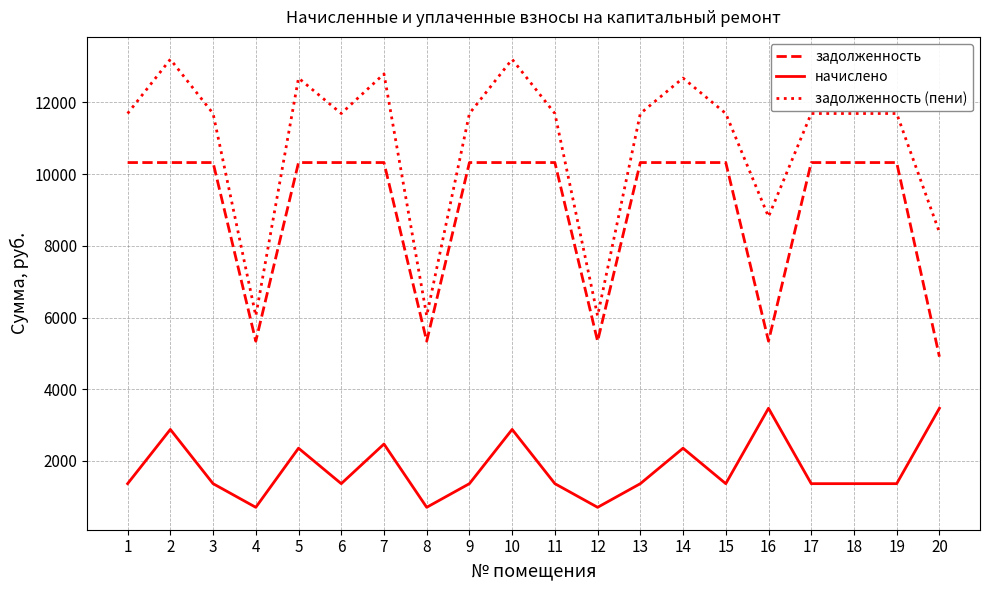

Reading left to right, transcribe all the data shown in this chart.

задолженность: 10323.4	10323.4	10323.4	5341.4	10323.4	10323.4	10323.4	5341.4	10323.4	10323.4	10323.4	5341.4	10323.4	10323.4	10323.4	5341.4	10323.4	10323.4	10323.4	4908.8
начислено: 1367.6	2879.9	1367.6	707.6	2356.4	1367.6	2472.7	707.6	1367.6	2879.9	1367.6	707.6	1367.6	2356.4	1367.6	3470.4	1367.6	1367.6	1367.6	3470.4
задолженность (пени): 11690.9	13203.2	11690.9	6049.1	12679.7	11690.9	12796.1	6049.1	11690.9	13203.2	11690.9	6049.1	11690.9	12679.7	11690.9	8811.8	11690.9	11690.9	11690.9	8379.2